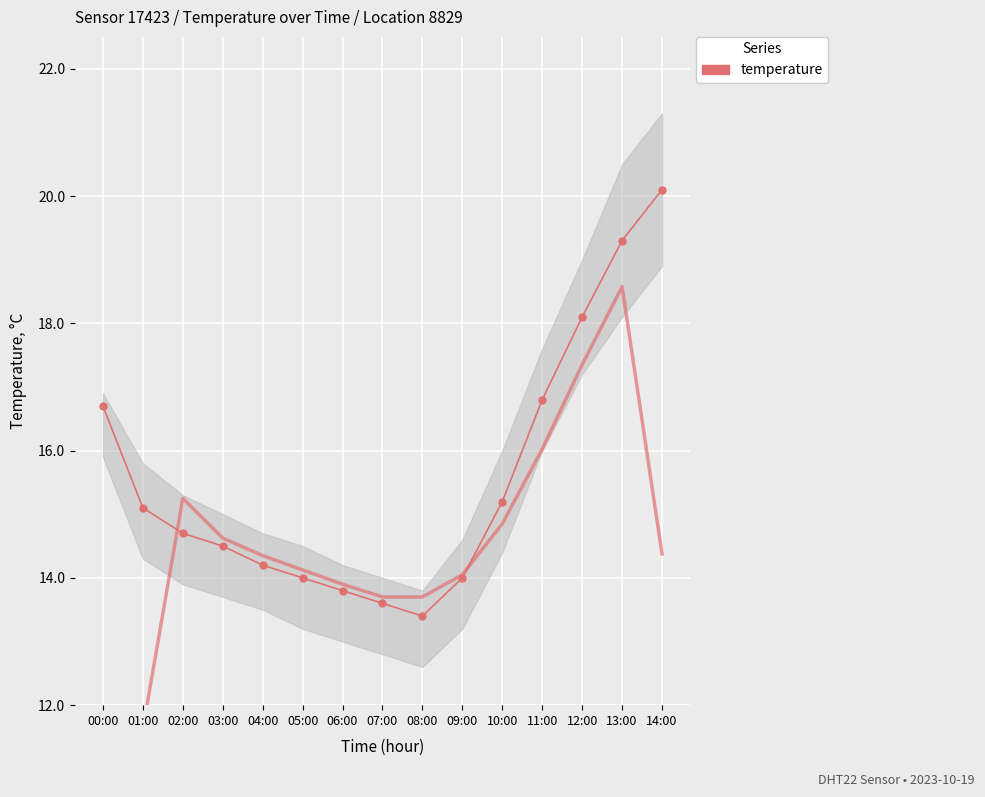

How many values are below 14?

3